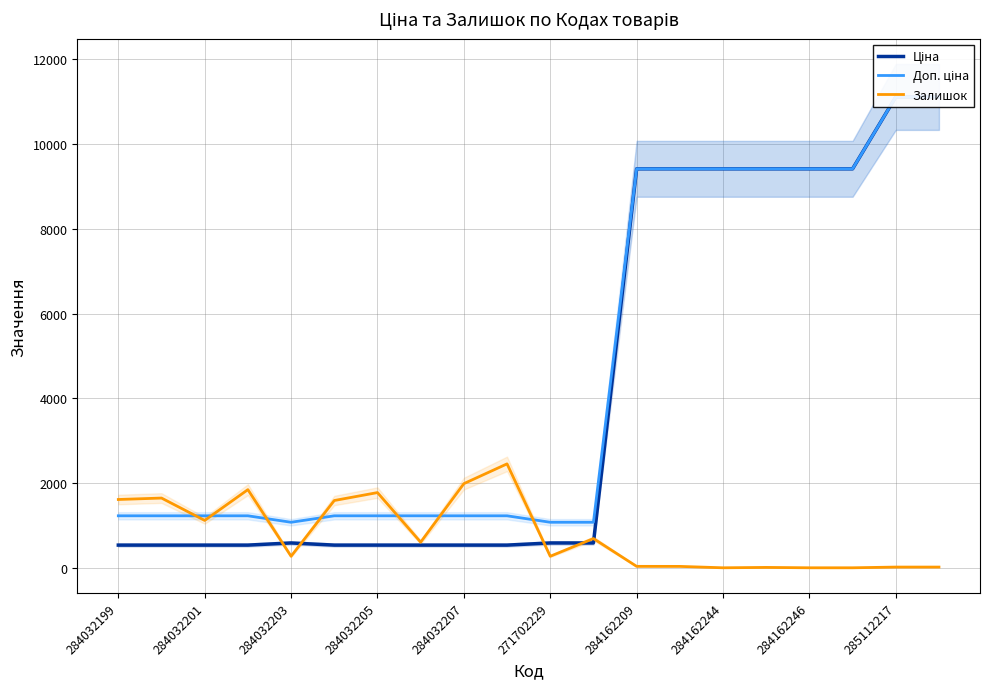

Which series has the widest spread of values?

Ціна